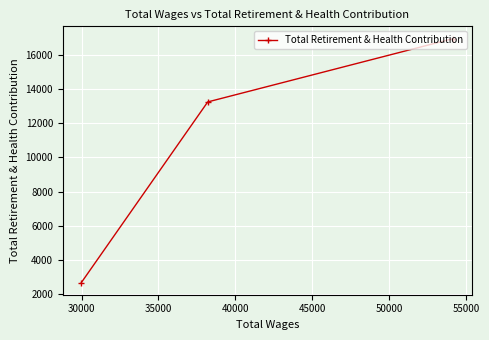

What is the difference between the second highest and minimum values?

10559